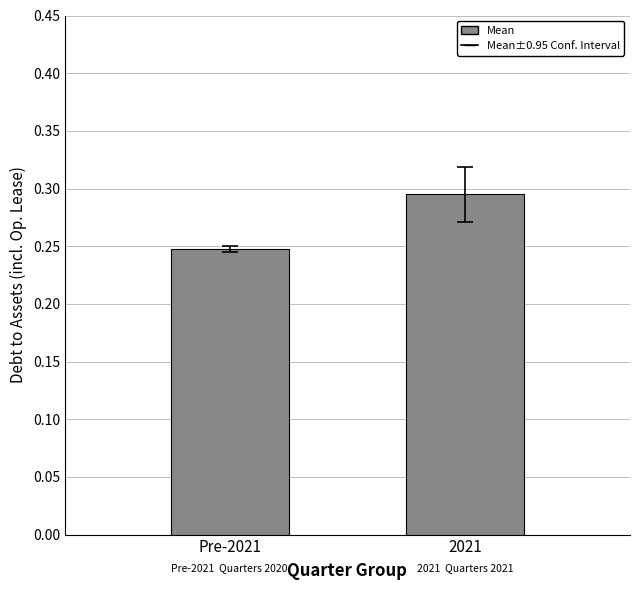

What is the sum of all values?

0.5